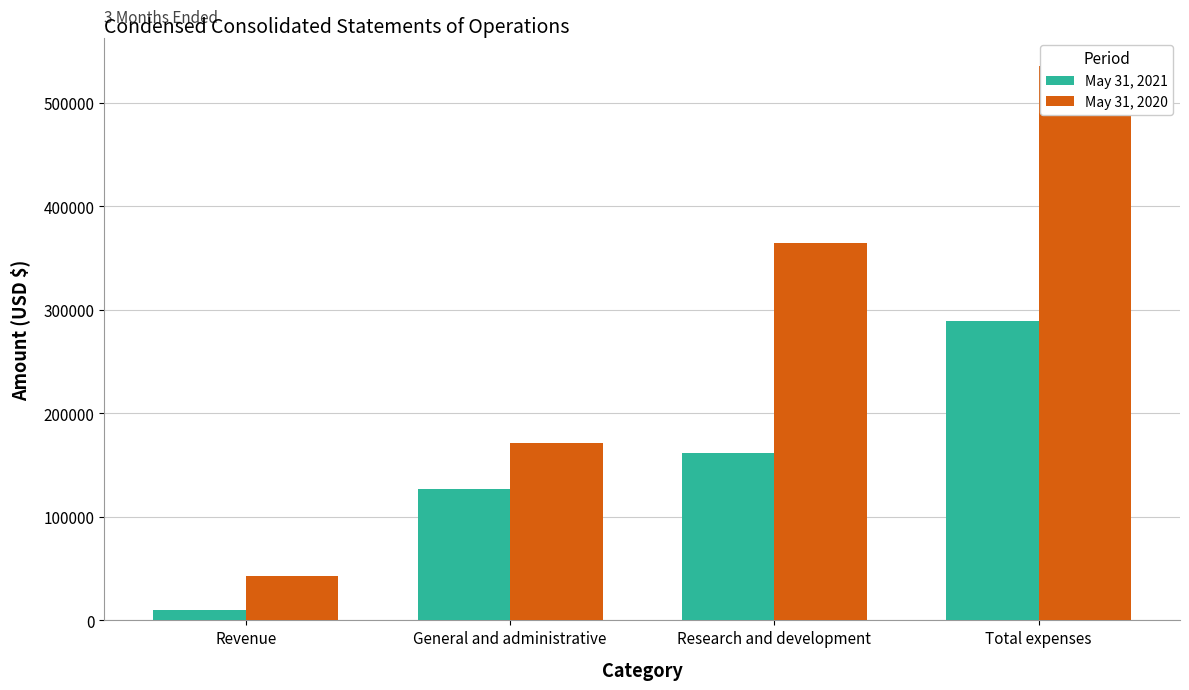

Which series has the largest total across all categories?

May 31, 2020